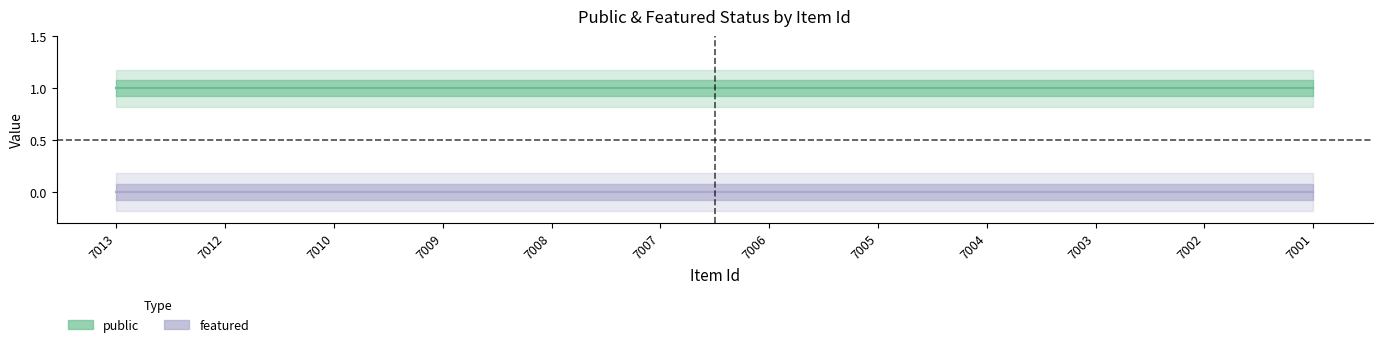

At which category does the chart reach its peak across all series?

7013